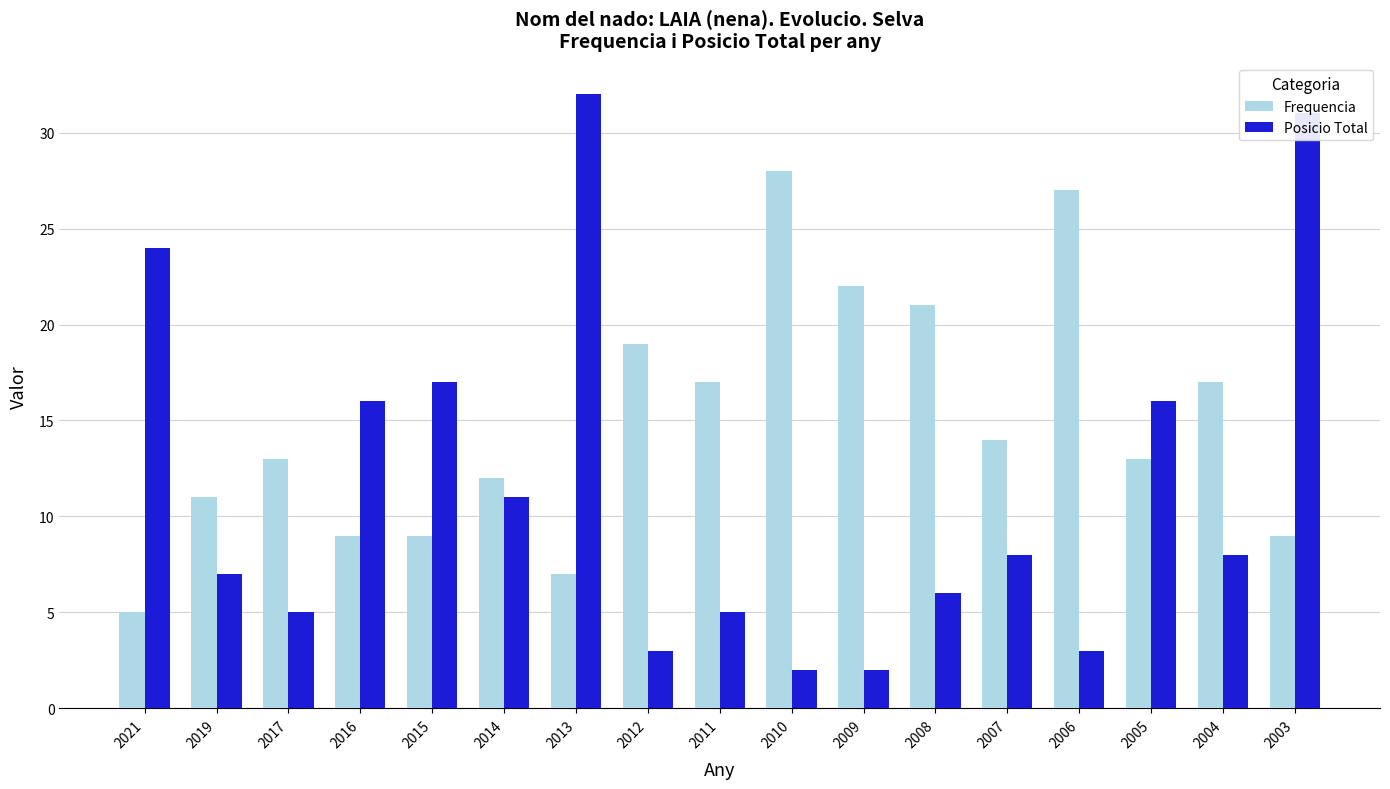

Reading right to left, extract all data points from this chart.

Frequencia: 2003=9	2004=17	2005=13	2006=27	2007=14	2008=21	2009=22	2010=28	2011=17	2012=19	2013=7	2014=12	2015=9	2016=9	2017=13	2019=11	2021=5
Posicio Total: 2003=31	2004=8	2005=16	2006=3	2007=8	2008=6	2009=2	2010=2	2011=5	2012=3	2013=32	2014=11	2015=17	2016=16	2017=5	2019=7	2021=24